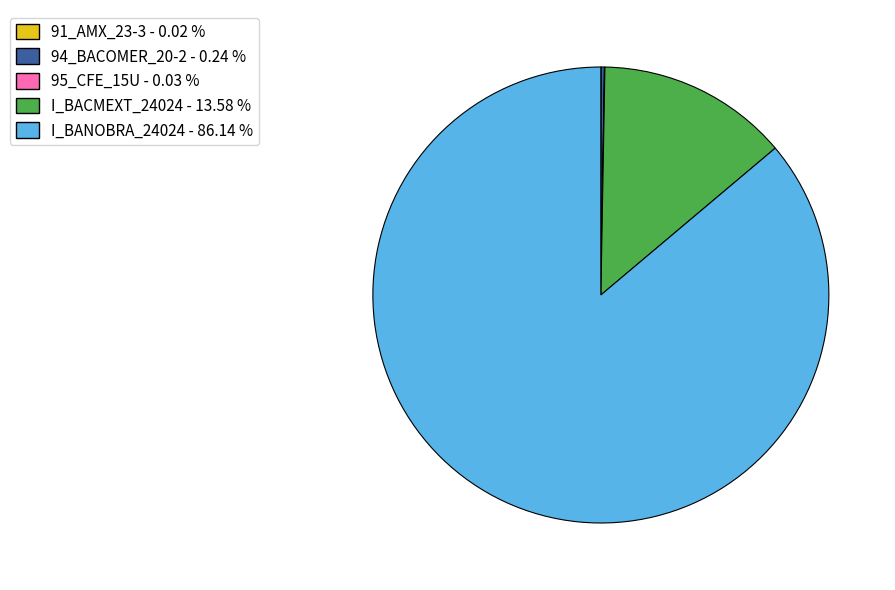

Which category has the biggest portion of the pie?

I_BANOBRA_24024